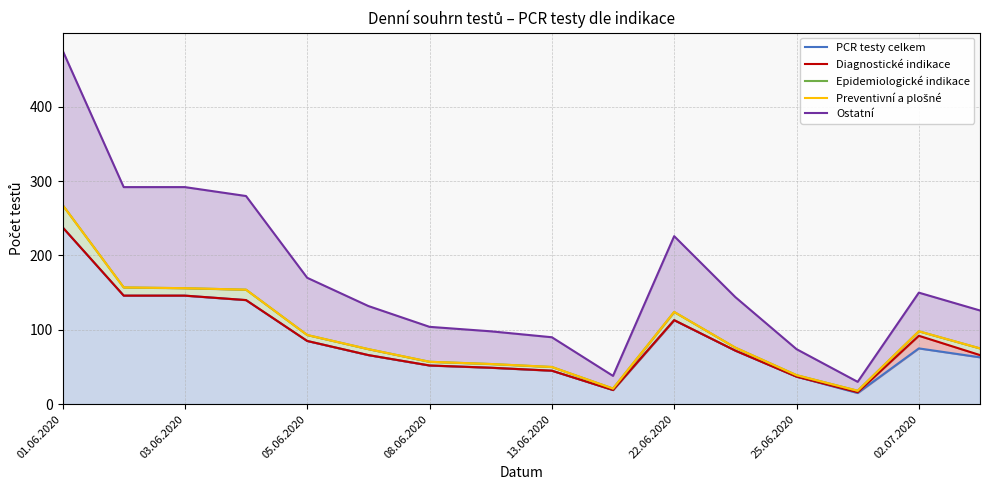

What are all the series names shown in the legend?

PCR testy celkem, Diagnostické indikace, Epidemiologické indikace, Preventivní a plošné, Ostatní